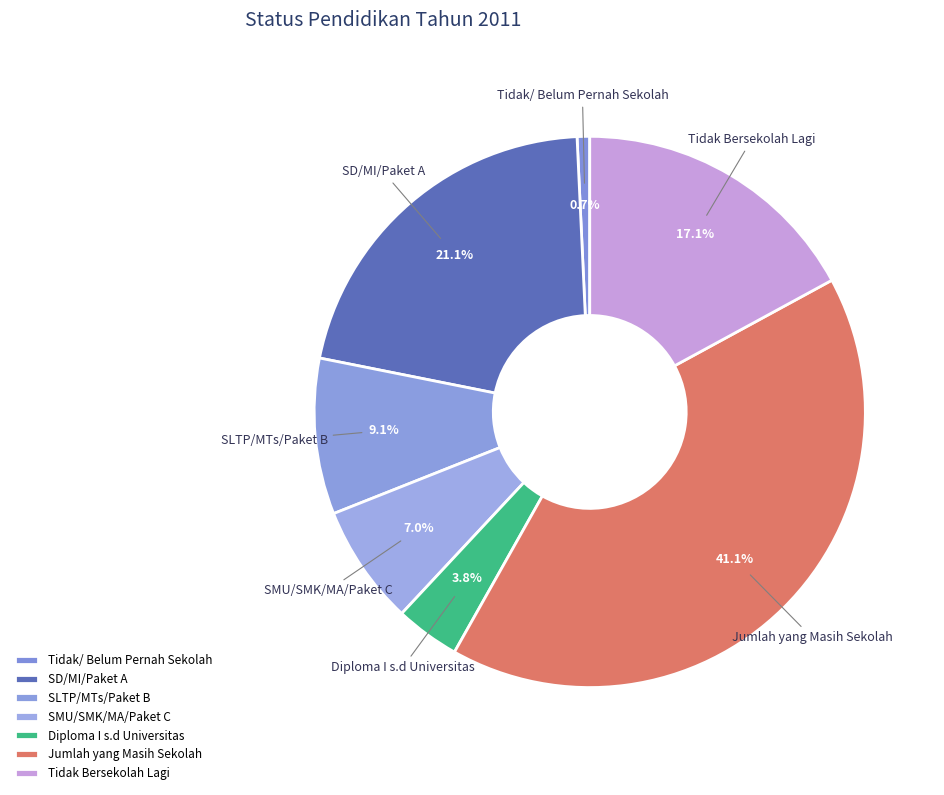

Is it true that Diploma I s.d Universitas is 14% of the pie?

False